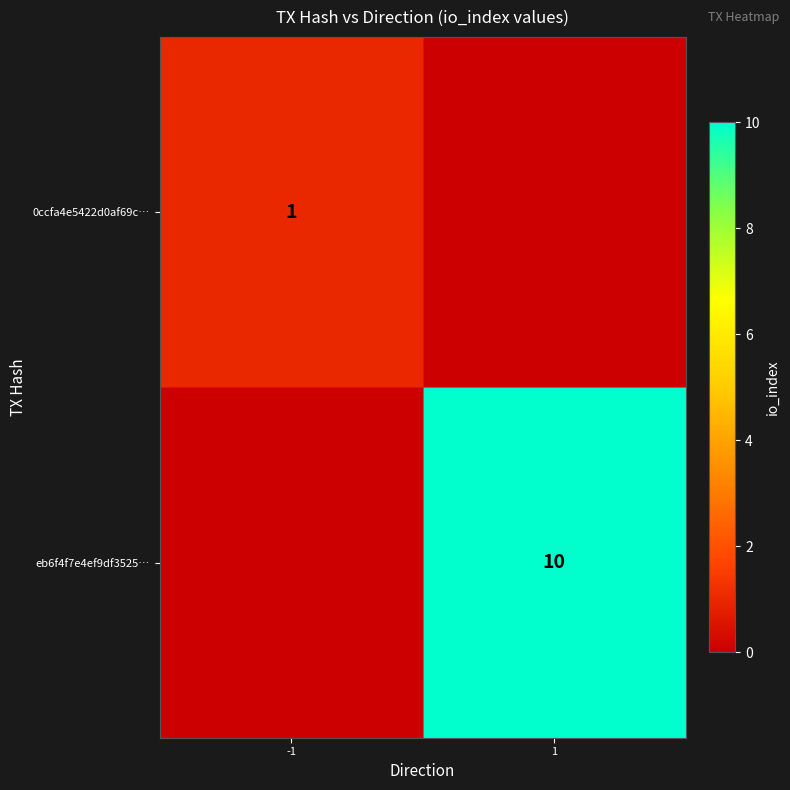

How many data points does each series have?

2